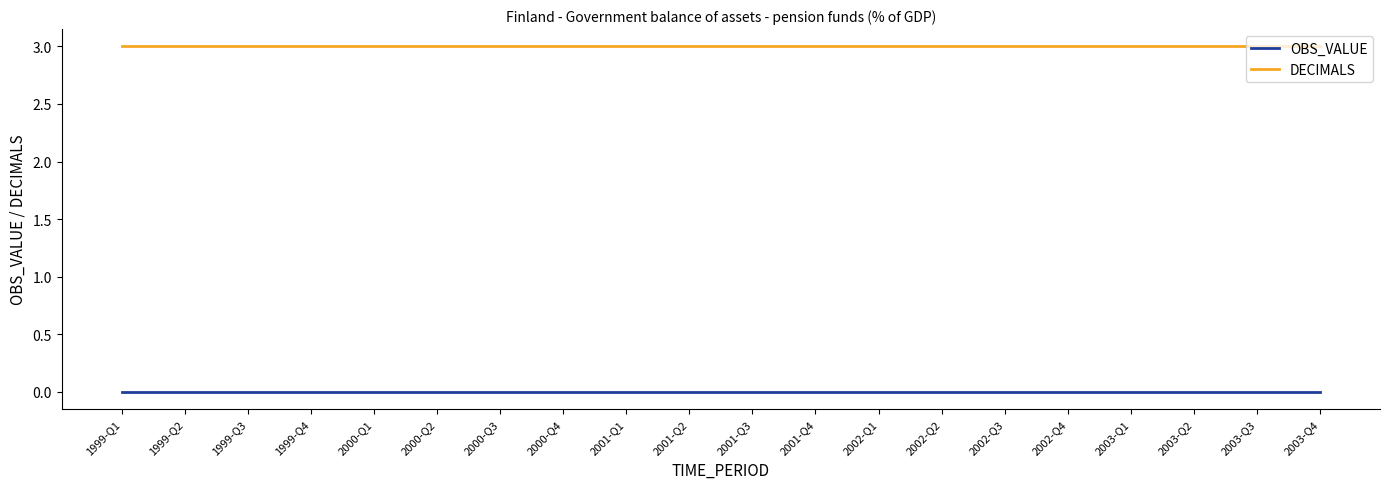

True or false: DECIMALS and OBS_VALUE intersect in this chart.

False